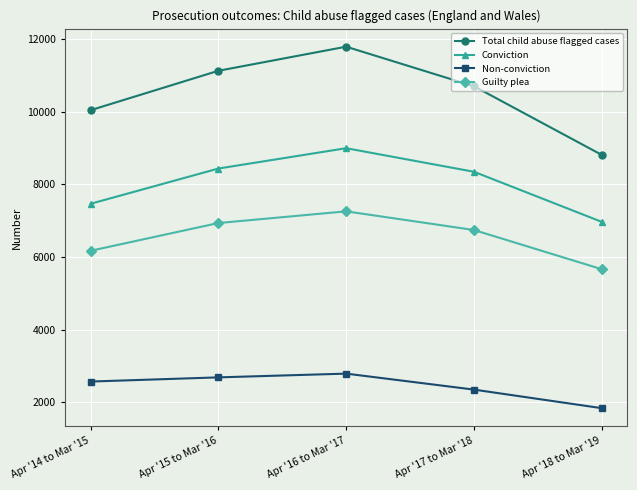

In Total child abuse flagged cases, how many points are higher than both neighbors (excluding endpoints)?

1